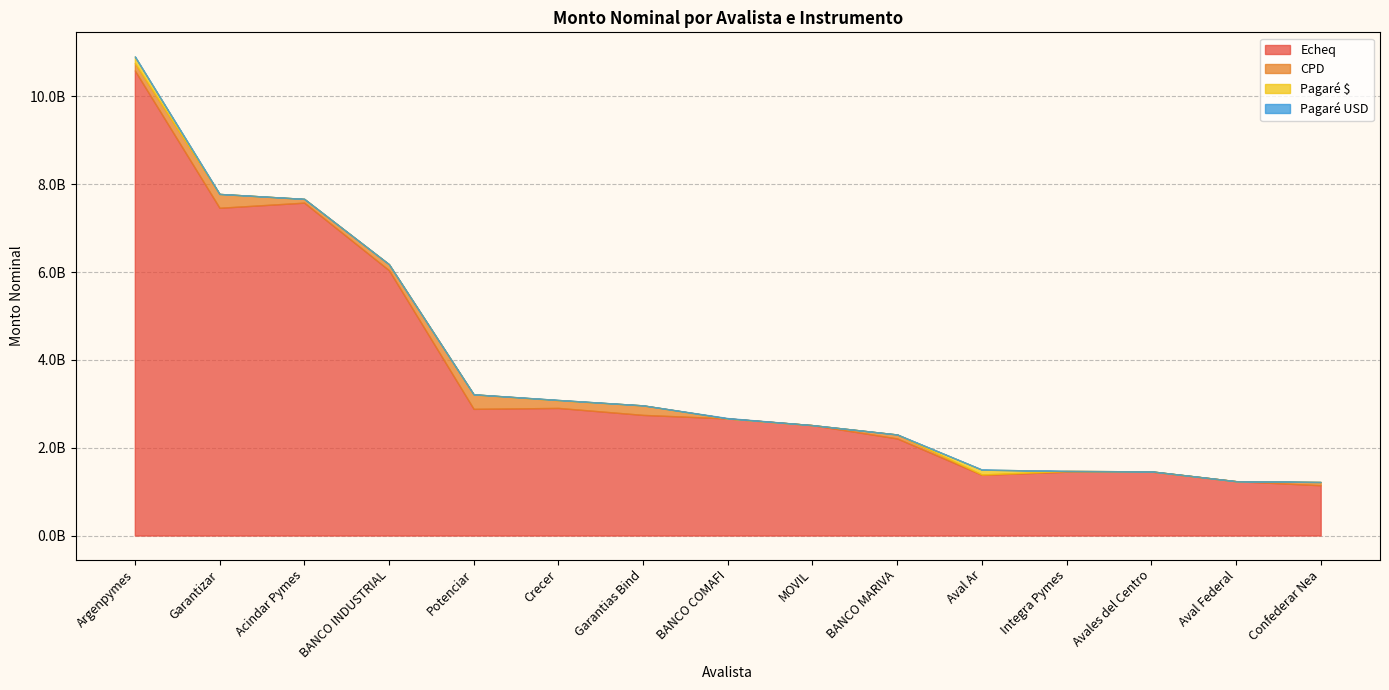

Does the chart have visible grid lines?

Yes